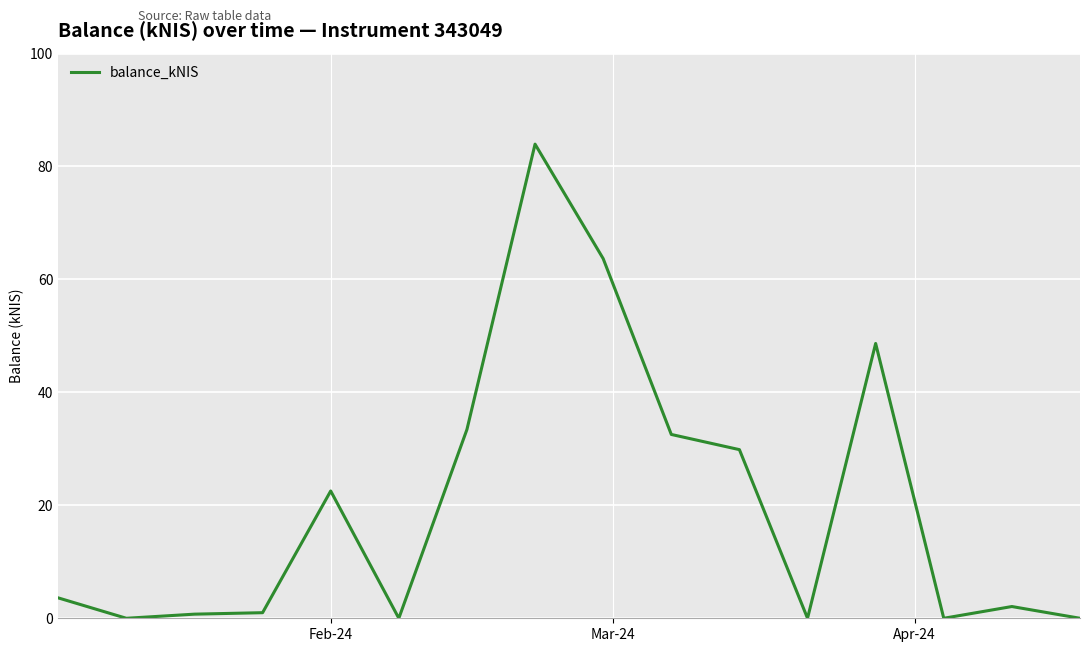

How many values are below 3?

8